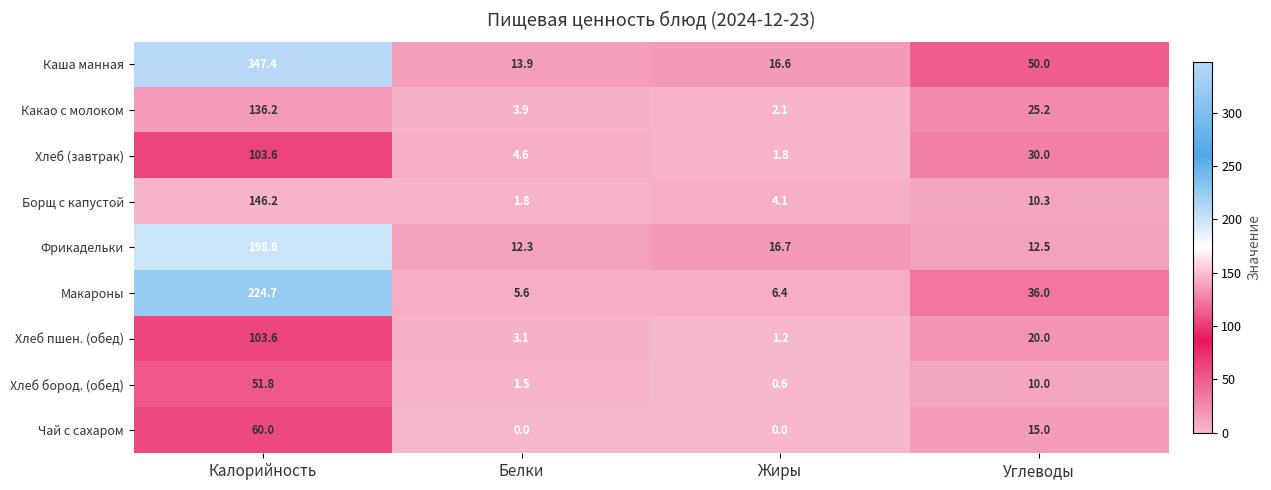

How many distinct data groups are displayed?

9